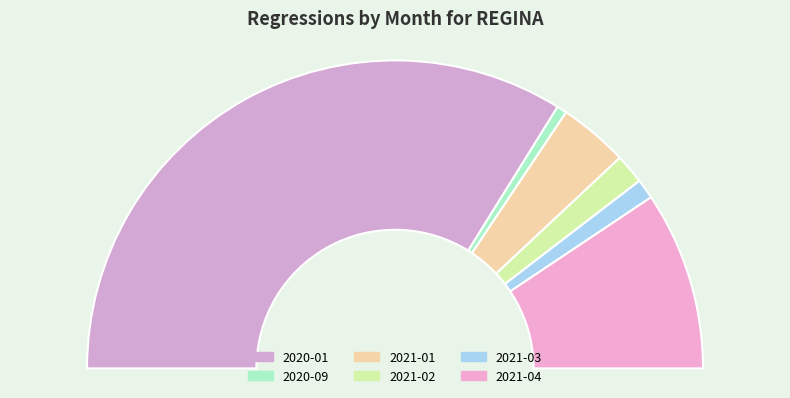

Is it true that 2020-05 is 0% of the pie?

True